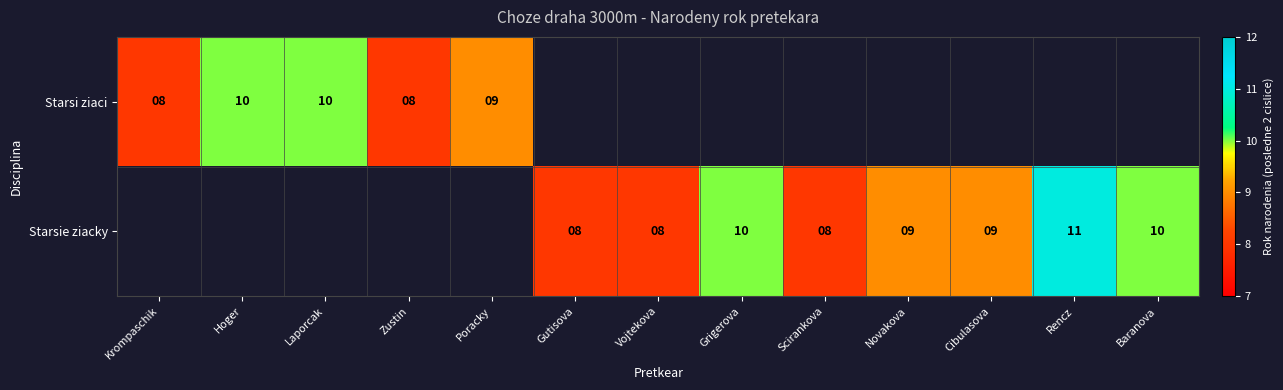

What is the sum of the Starsie ziacky values at Gutisova and Scirankova?

16